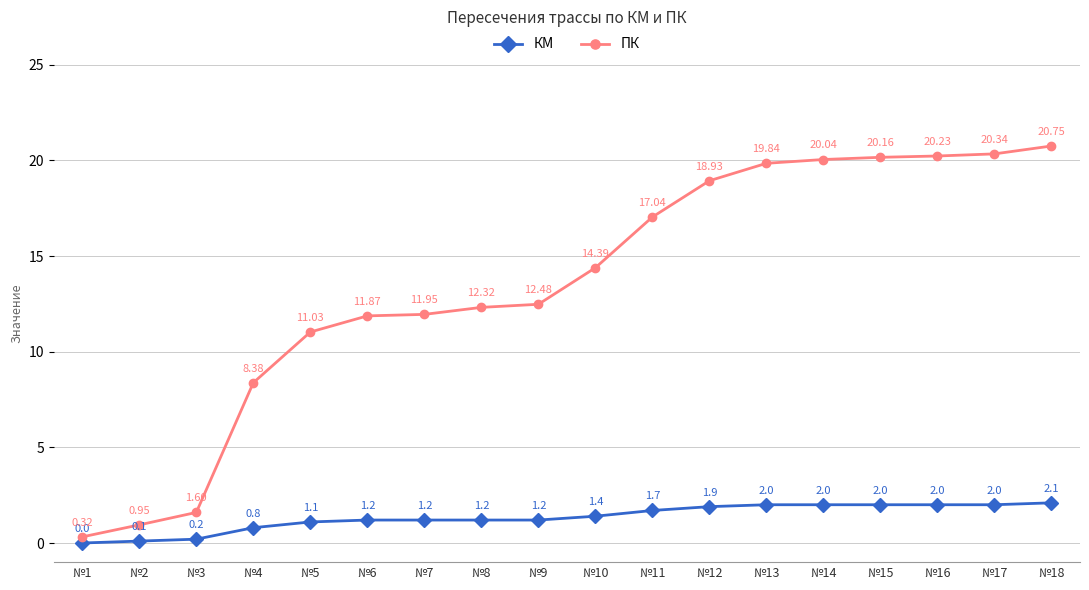

Does the chart have visible grid lines?

Yes